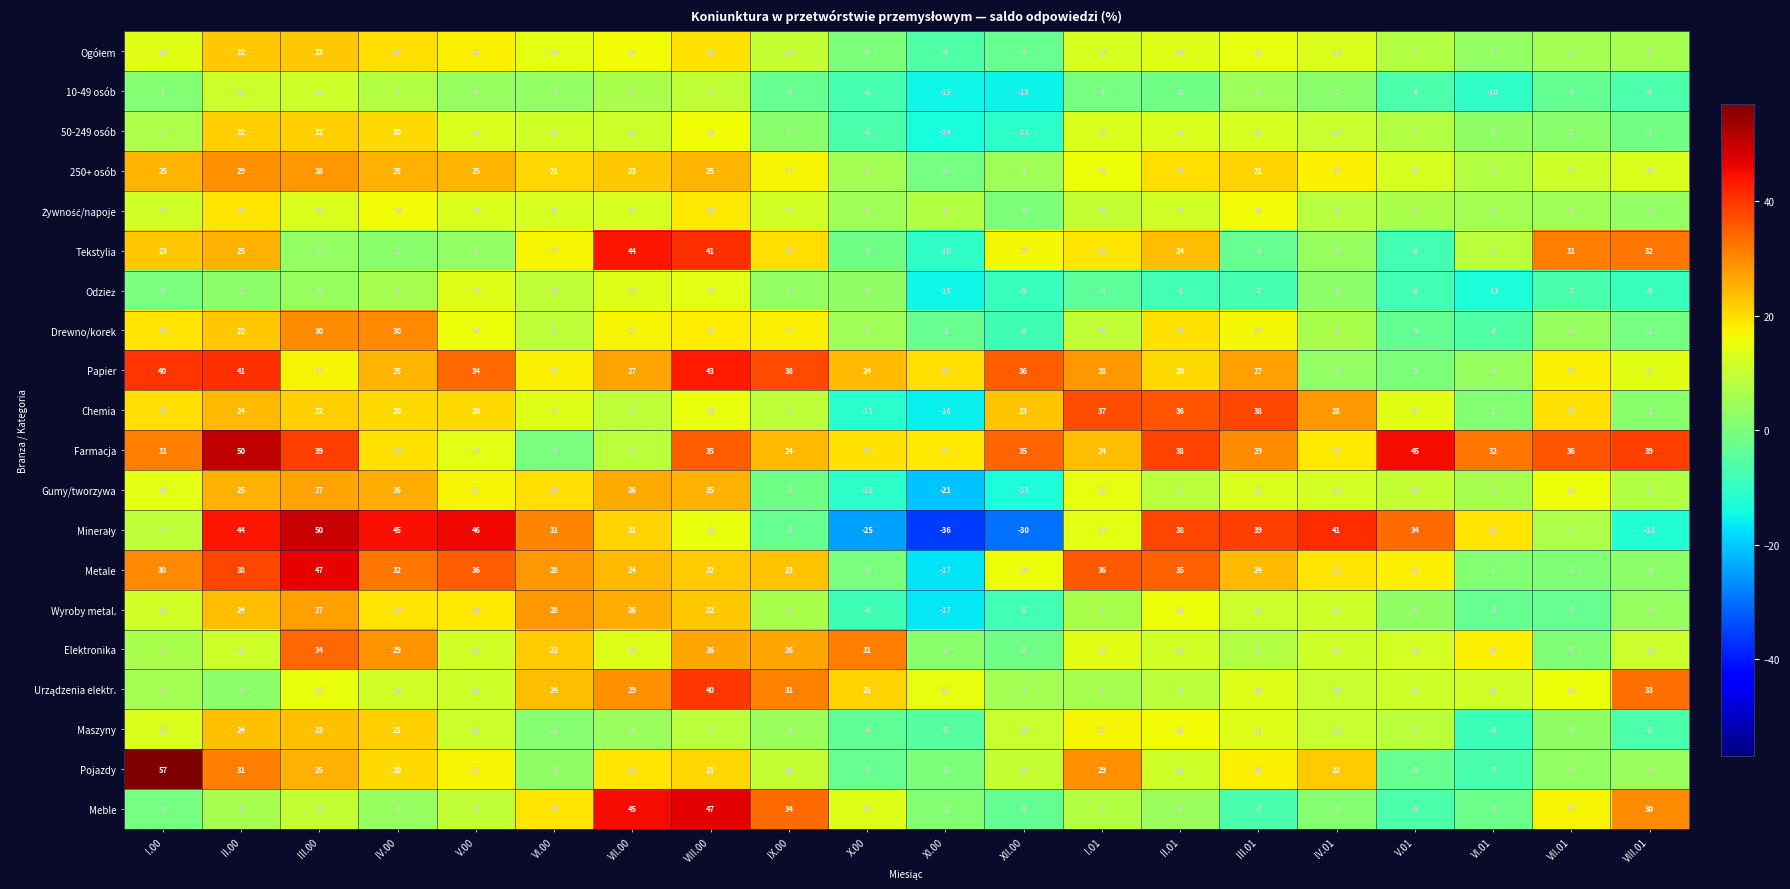

At which label does Pojazdy first exceed 17?

I.00